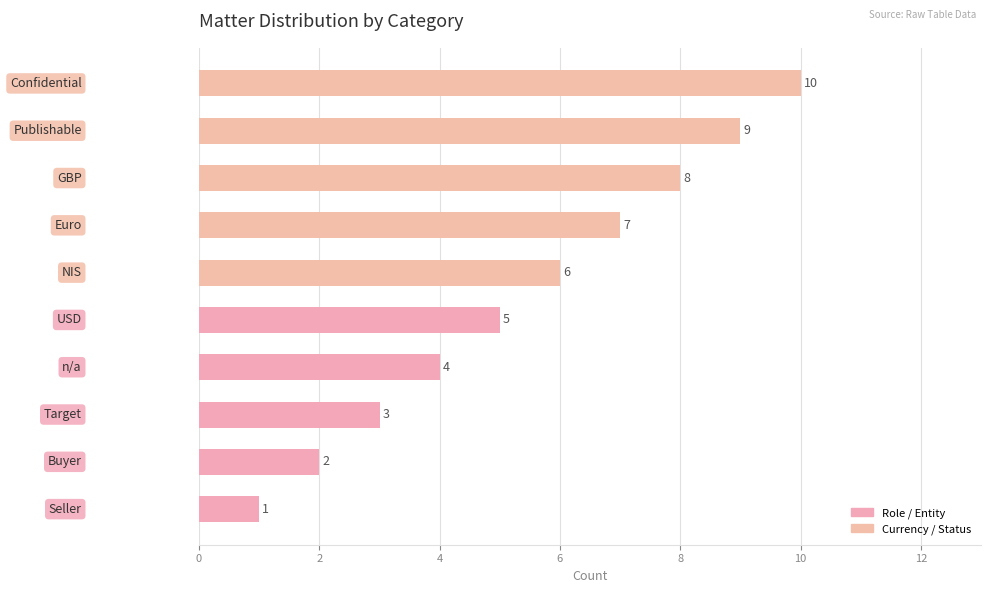

What is the difference between the maximum and second lowest values?

8